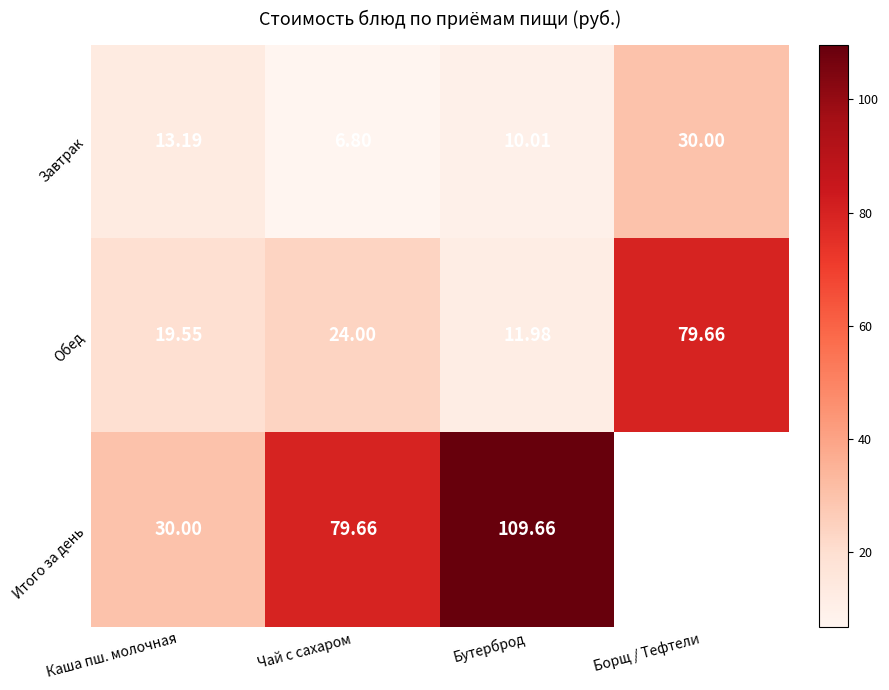

What is the difference between the maximum and minimum values in the Обед series?

67.7